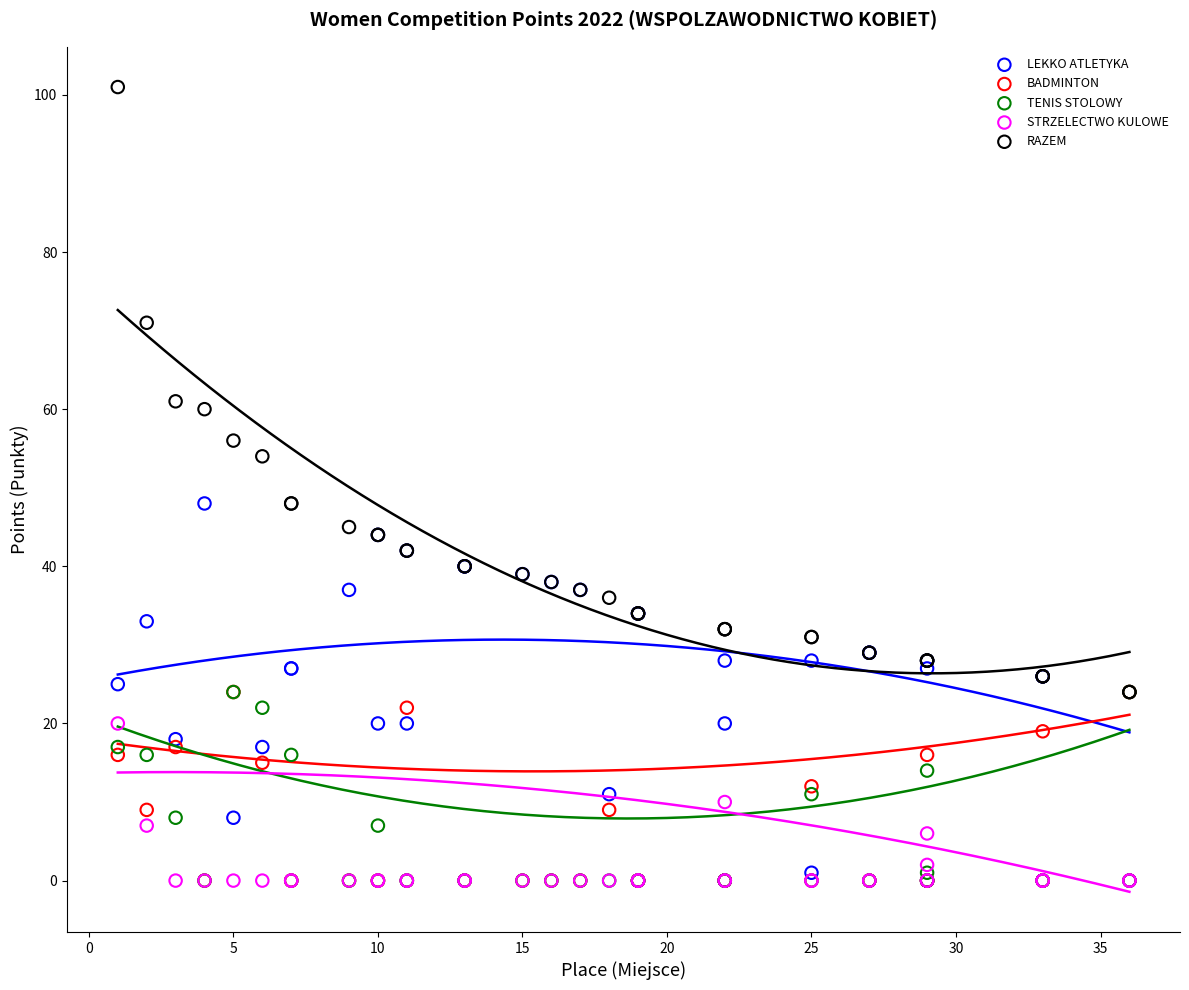

What are all the series names shown in the legend?

LEKKO ATLETYKA, BADMINTON, TENIS STOLOWY, STRZELECTWO KULOWE, RAZEM